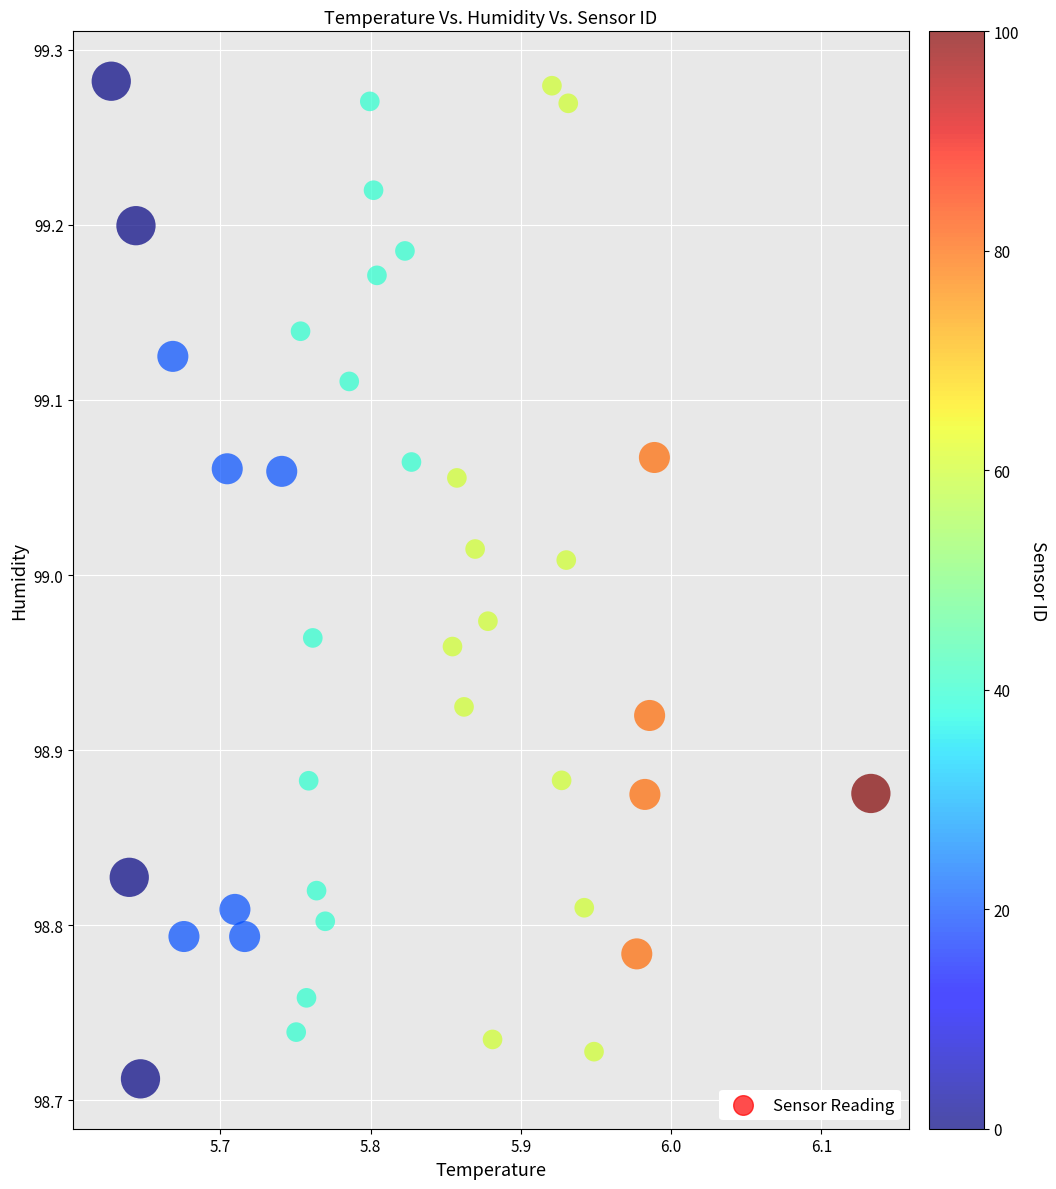

What is the range of X values (max minus min)?

0.5